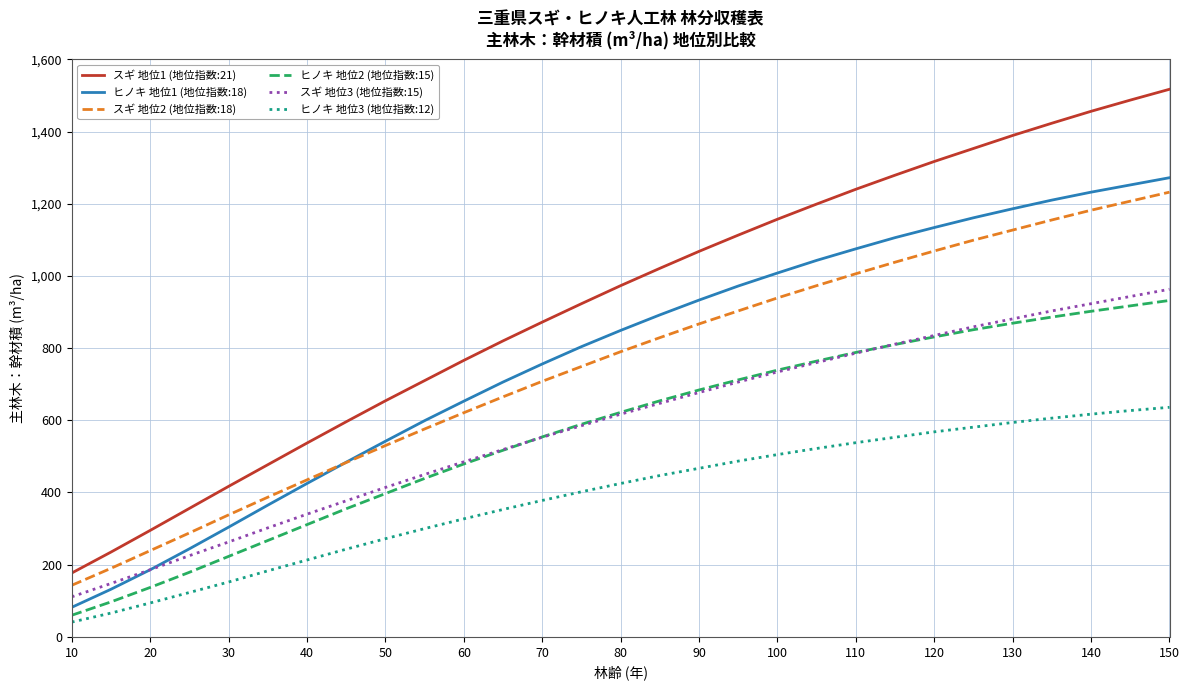

True or false: スギ 地位1 (地位指数:21) and スギ 地位3 (地位指数:15) intersect in this chart.

False